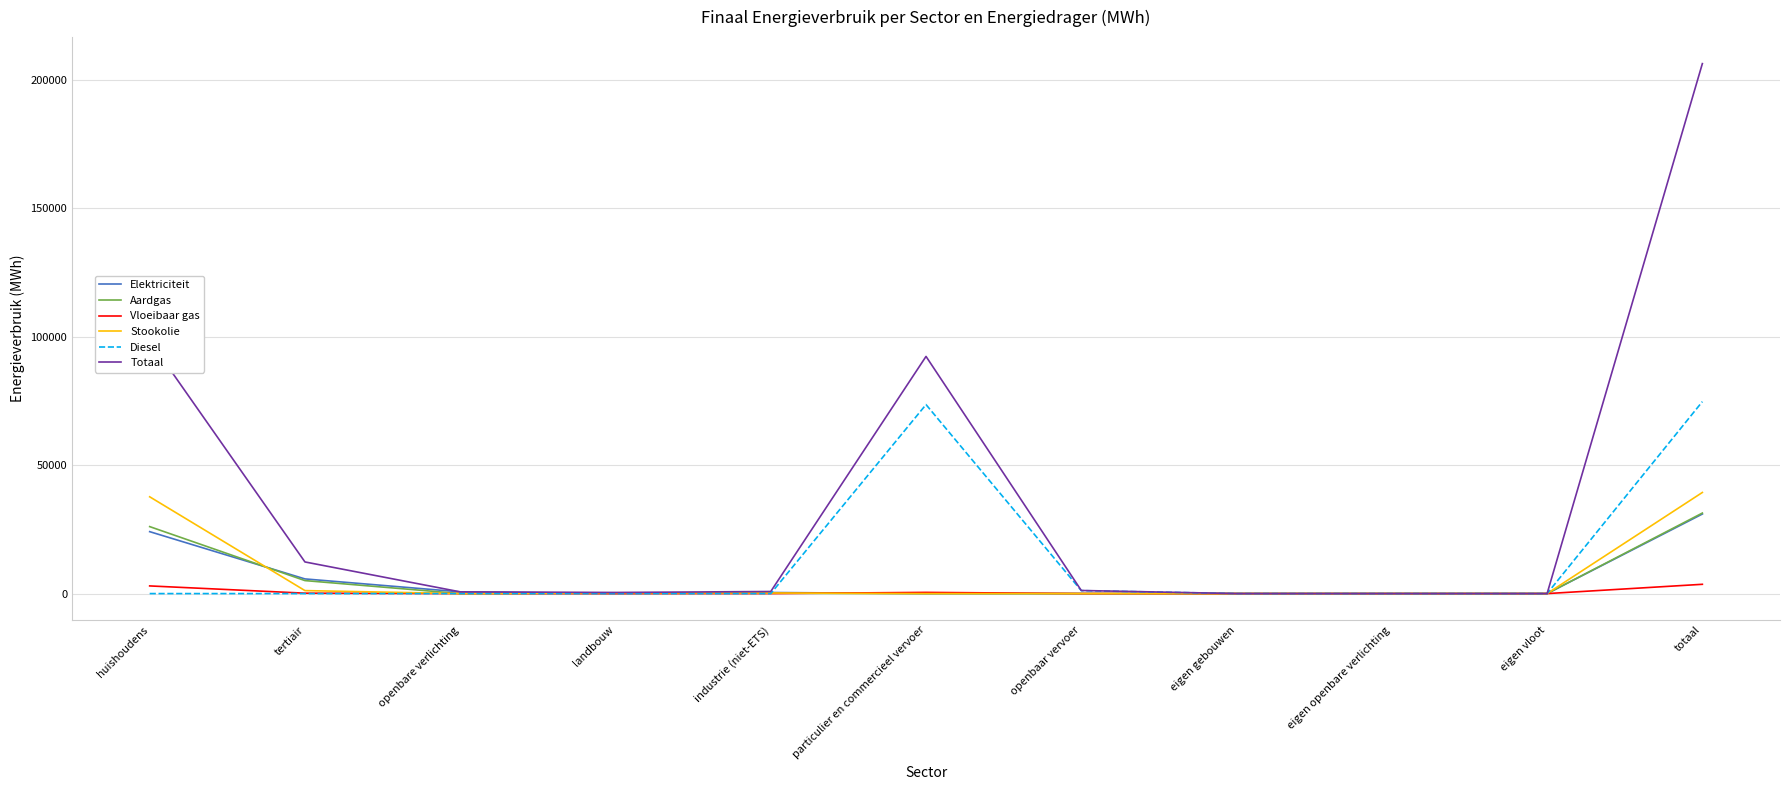

What are all the series names shown in the legend?

Elektriciteit, Aardgas, Vloeibaar gas, Stookolie, Diesel, Totaal